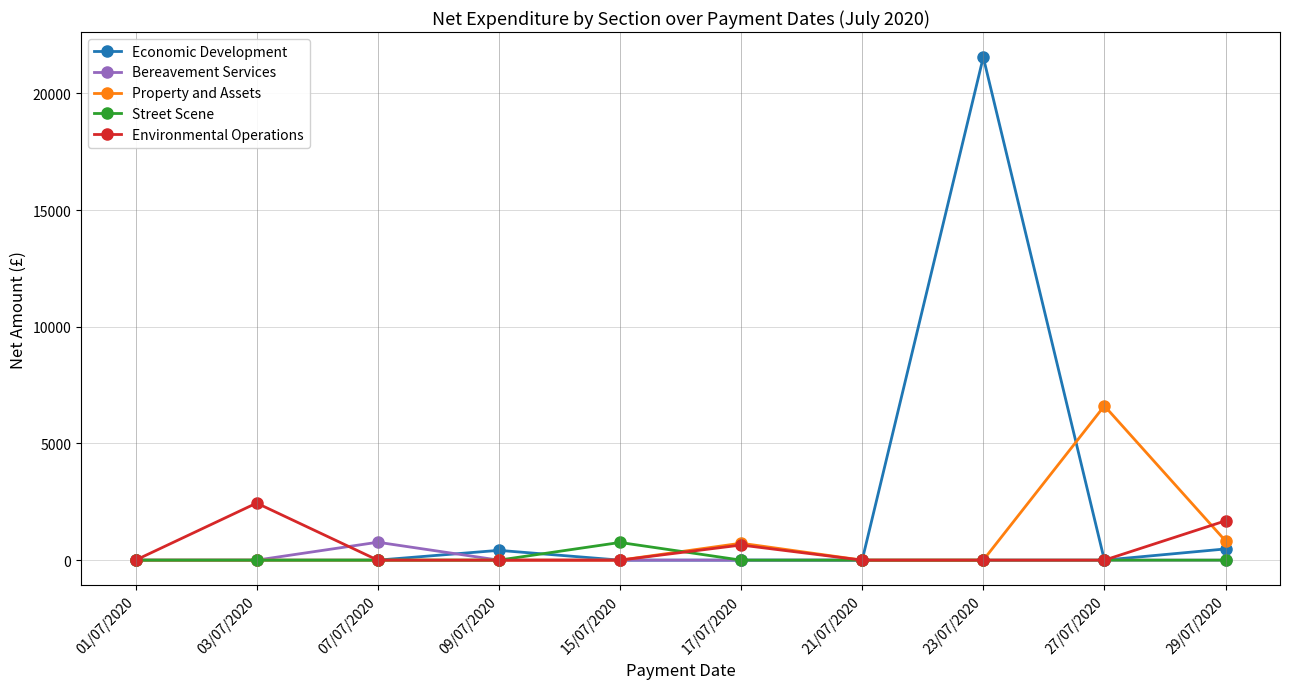

The Property and Assets series shows -4091.7 at 09/07/2020. True or false?

False